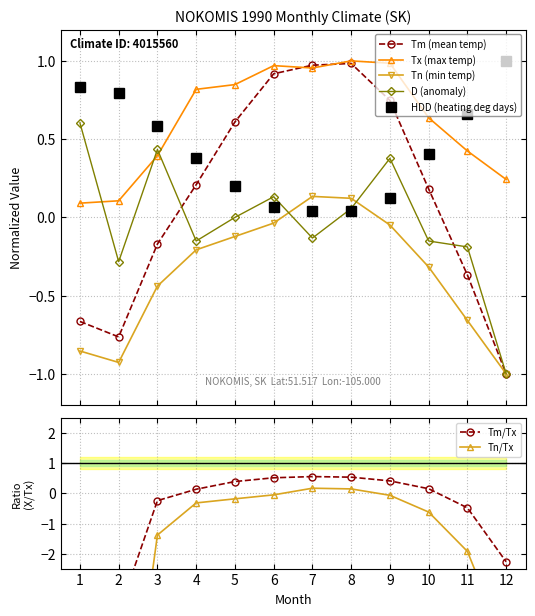

The Tn series shows -0.2 at 4. True or false?

True